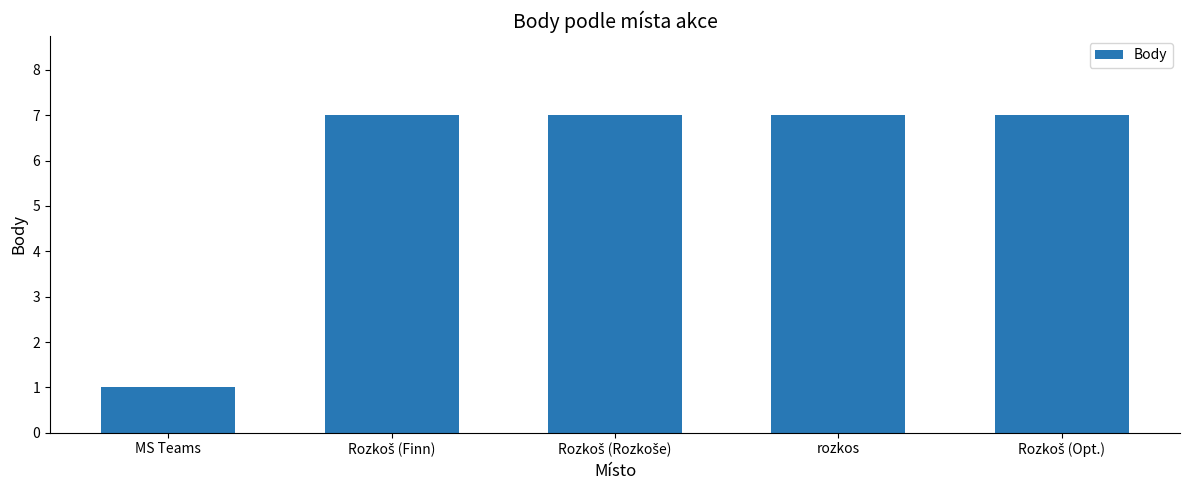

Does the chart contain stacked bars?

No